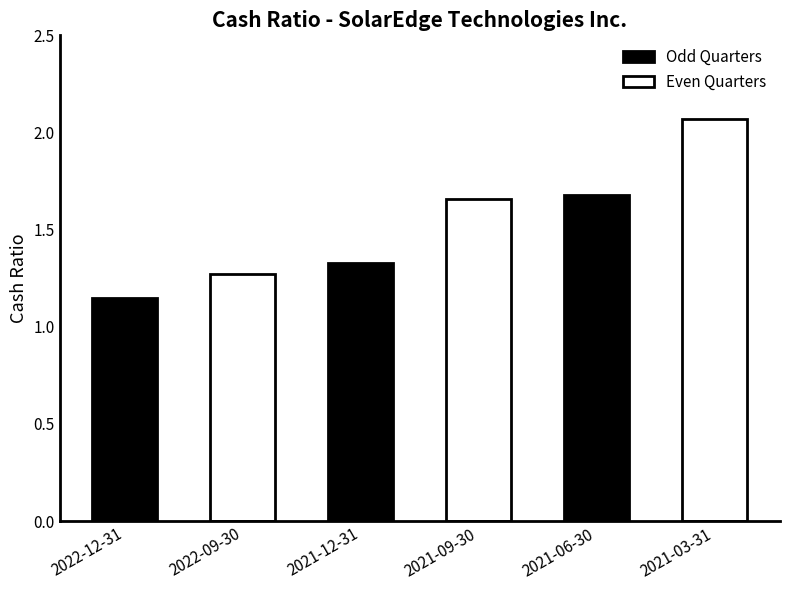

The chart shows a value of 1.7 at 2021-06-30. True or false?

True